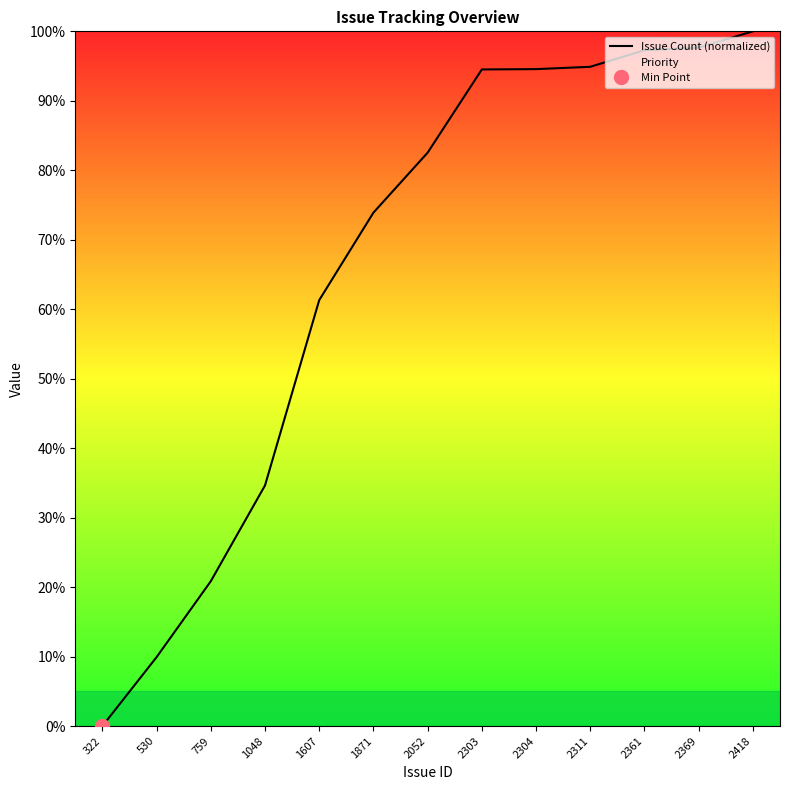

Reading left to right, transcribe all the data shown in this chart.

Issue Count (normalized): 0.0	9.9	20.8	34.6	61.3	73.9	82.5	94.5	94.6	94.9	97.3	97.7	100.0
Priority: 0.0	0.0	0.0	0.0	0.0	0.0	0.0	0.0	0.0	0.0	0.0	0.0	0.0